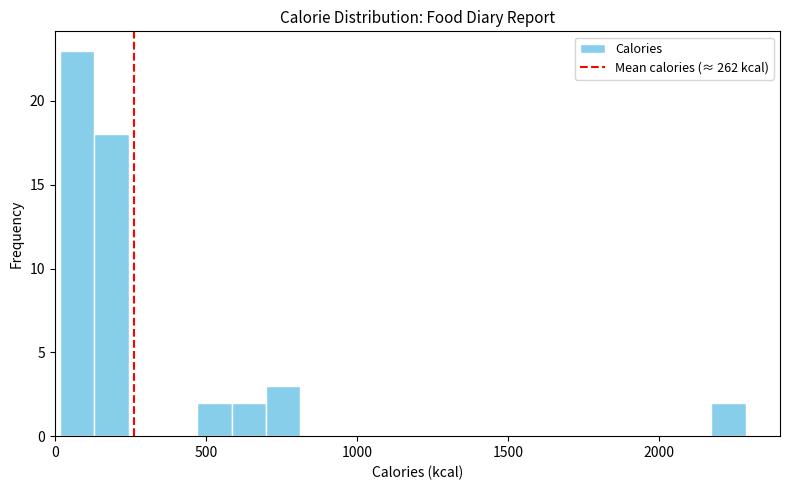

Around what value on the x-axis is the tallest bar? Give the approximate position of its centre, as read against the axis.

50